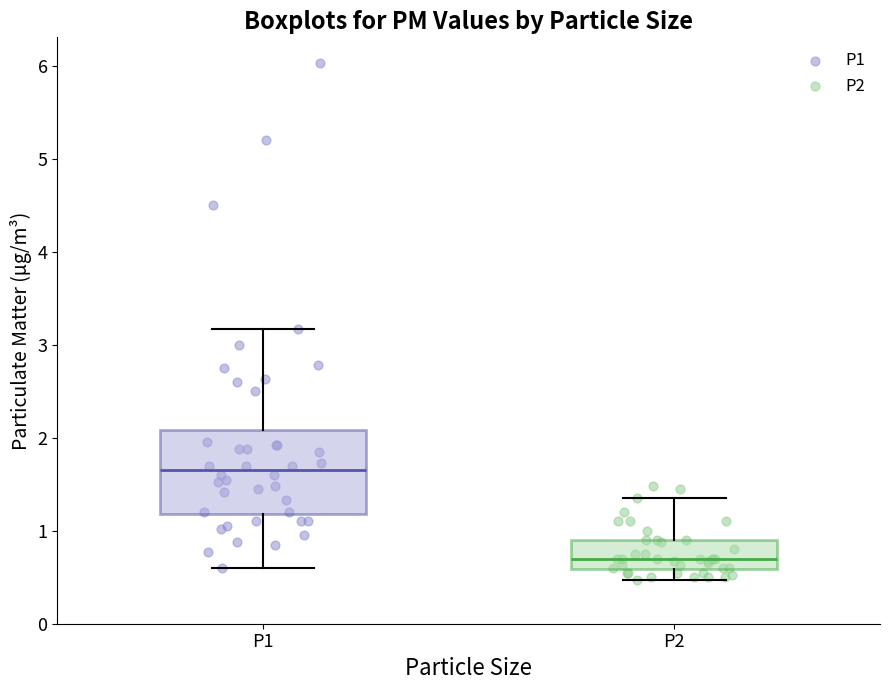

Which box is the tallest, from its lower edge to its upper edge?

P1